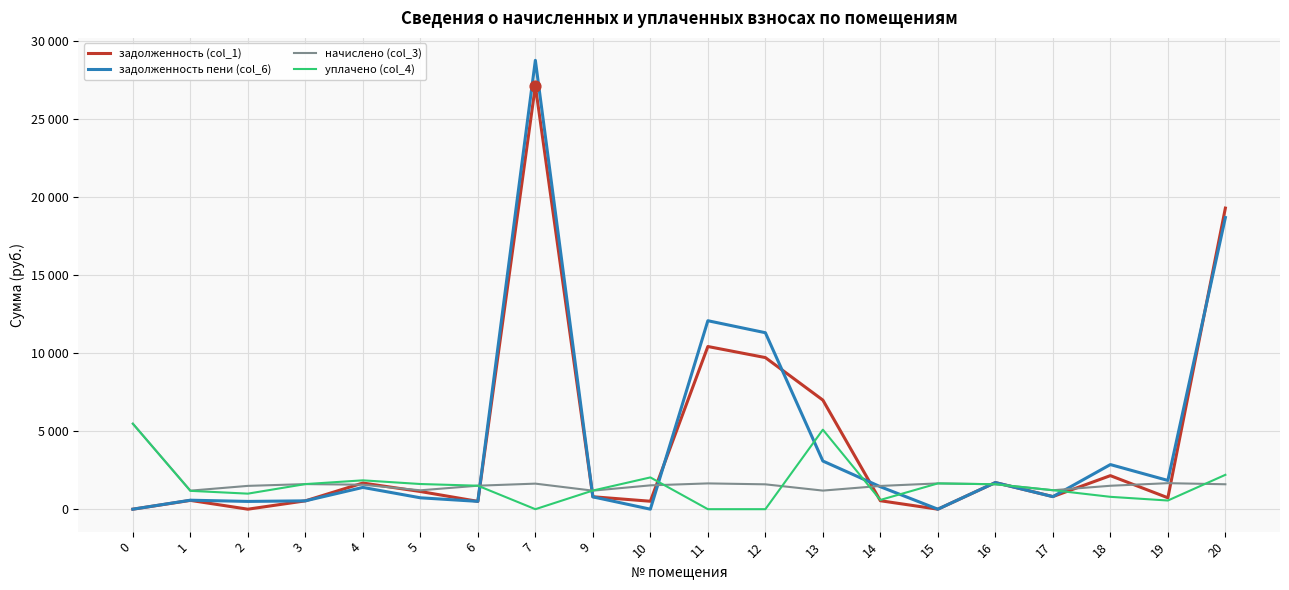

At how many categories does at least one series exceed 3576?

6